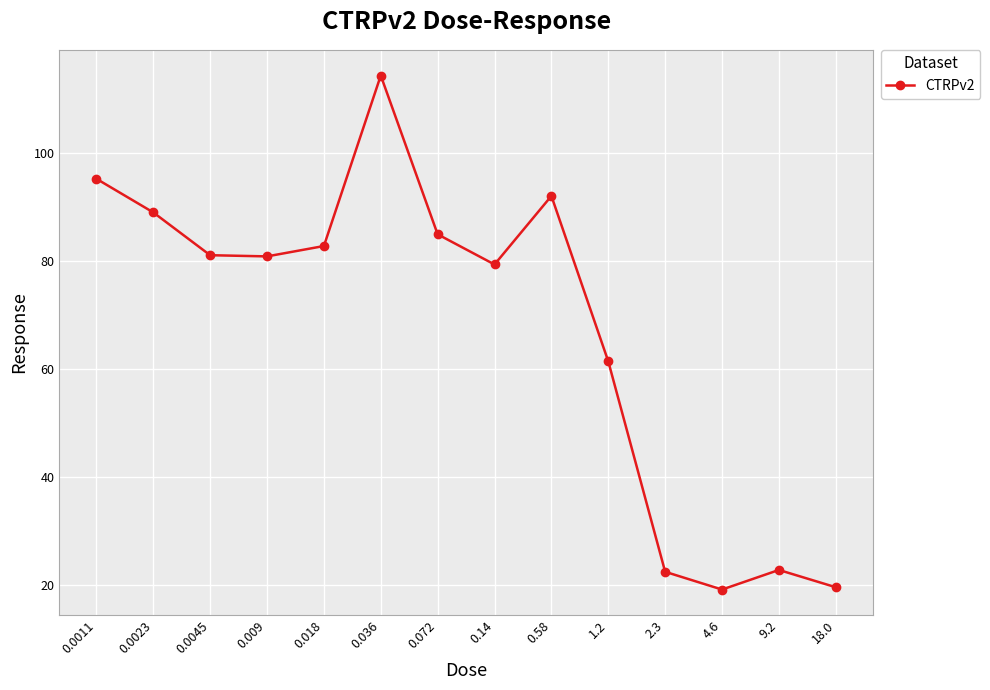

What is the value of the 1st point from the left?

95.3